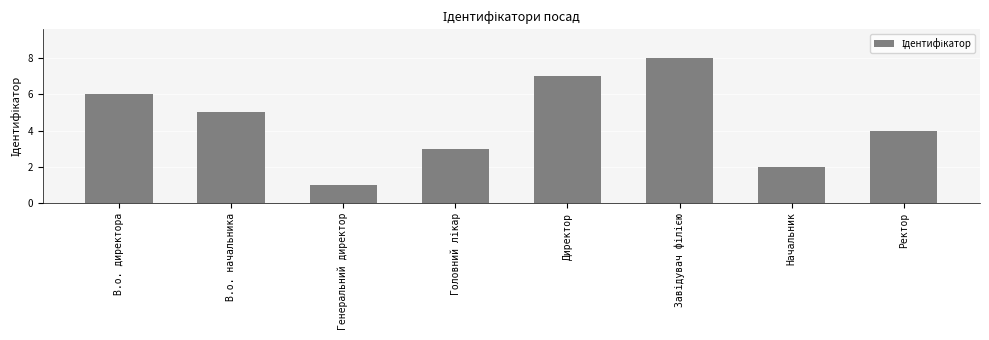

At which label does the data first exceed 5?

В.о. директора